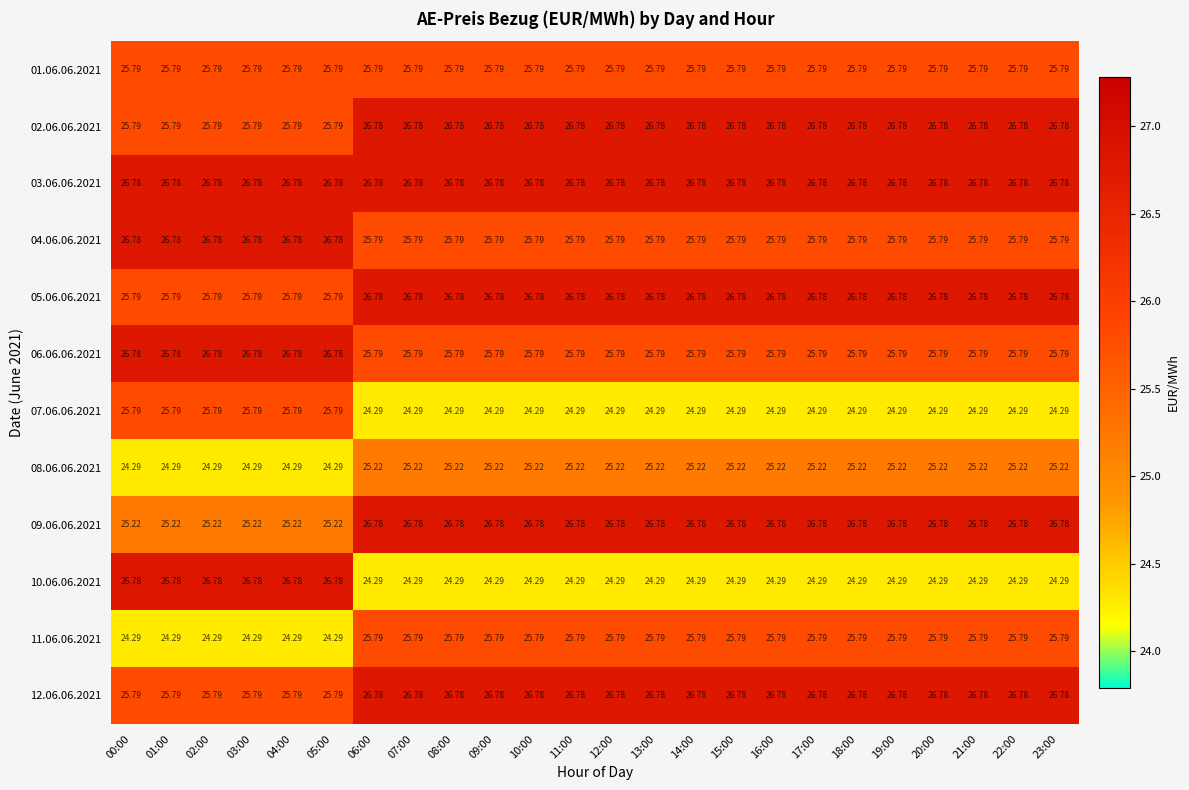

Is the value of 01.06.06.2021 at 19:00 greater than the value of 02.06.06.2021 at 08:00?

No